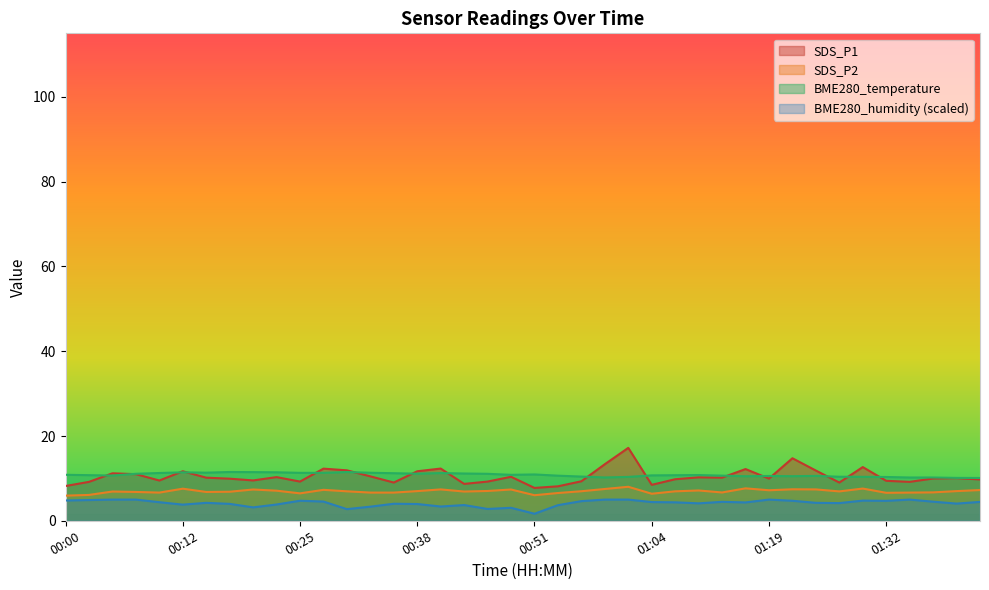

Which series has the widest spread of values?

SDS_P1